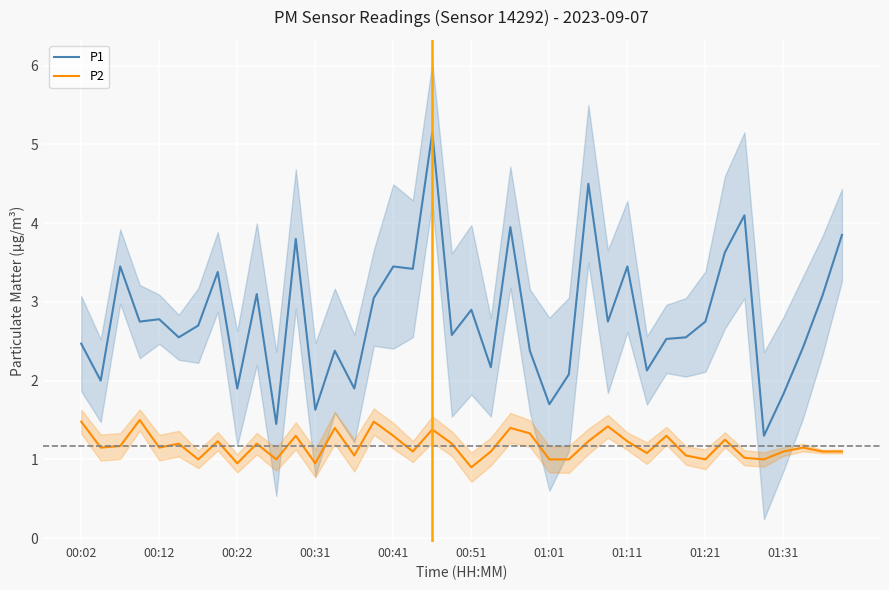

True or false: P1 and P2 intersect in this chart.

False